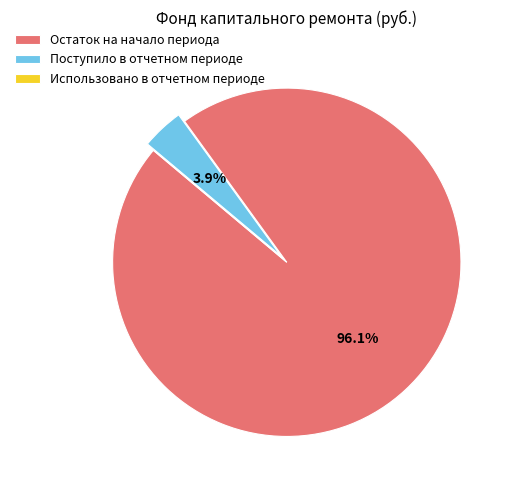

What is the ratio of the value at Остаток на начало периода to the value at Поступило в отчетном периоде?

24.6